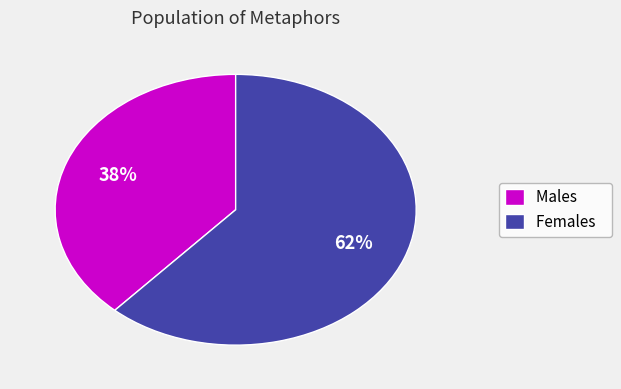

Do Males and Females together represent more than half of the pie?

Yes